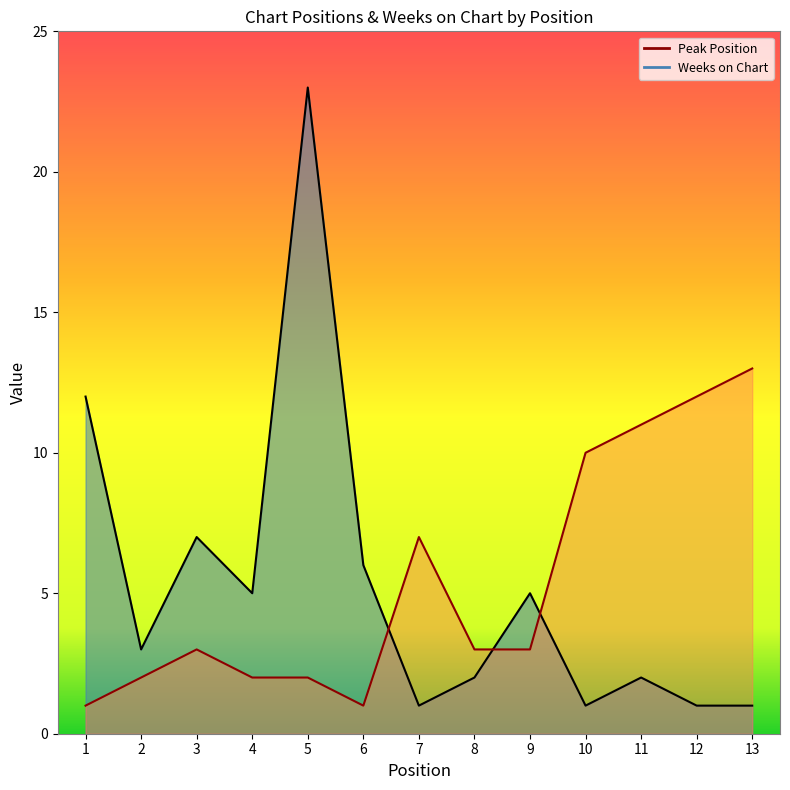

Which series has the largest total across all categories?

Peak Position